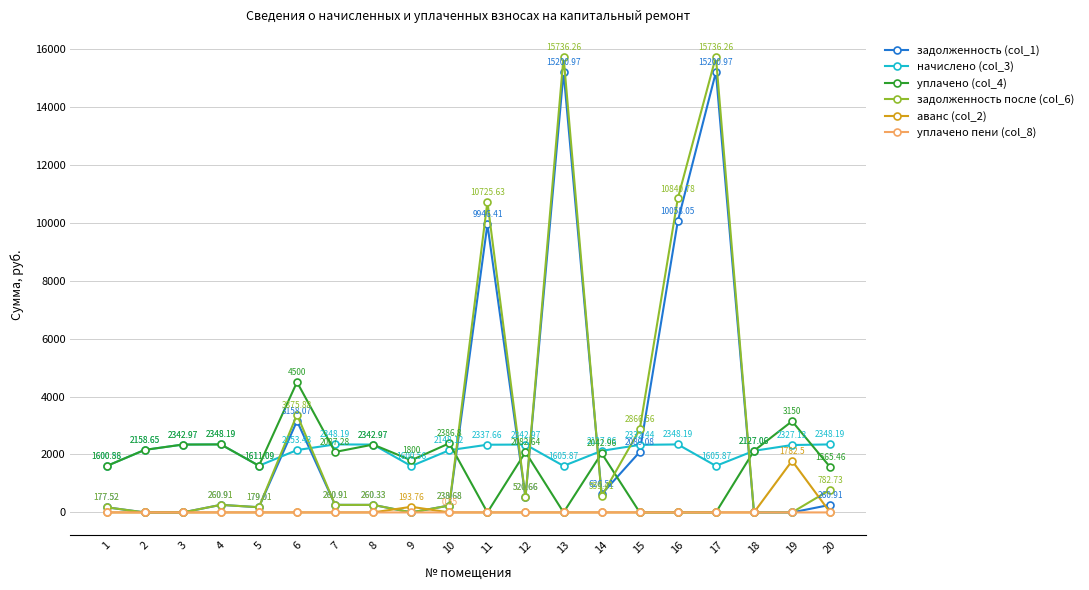

True or false: задолженность после (col_6) has a value of 0.0 at 9.

True